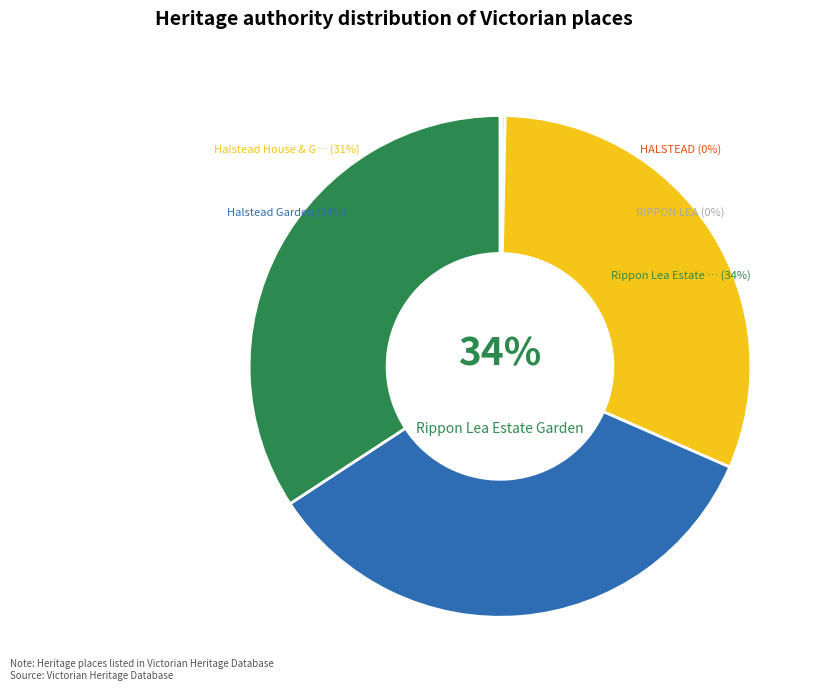

Is it true that Halstead House & Garden is 20% of the pie?

False